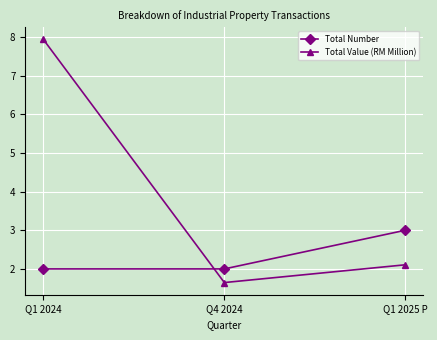

Rank the series at Q4 2024 from lowest to highest value.

Total Value (RM Million), Total Number